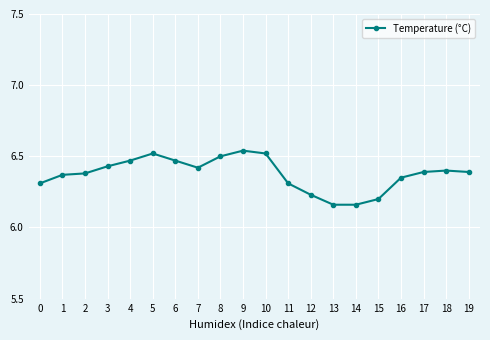

The value at 1 is 3.3. True or false?

False